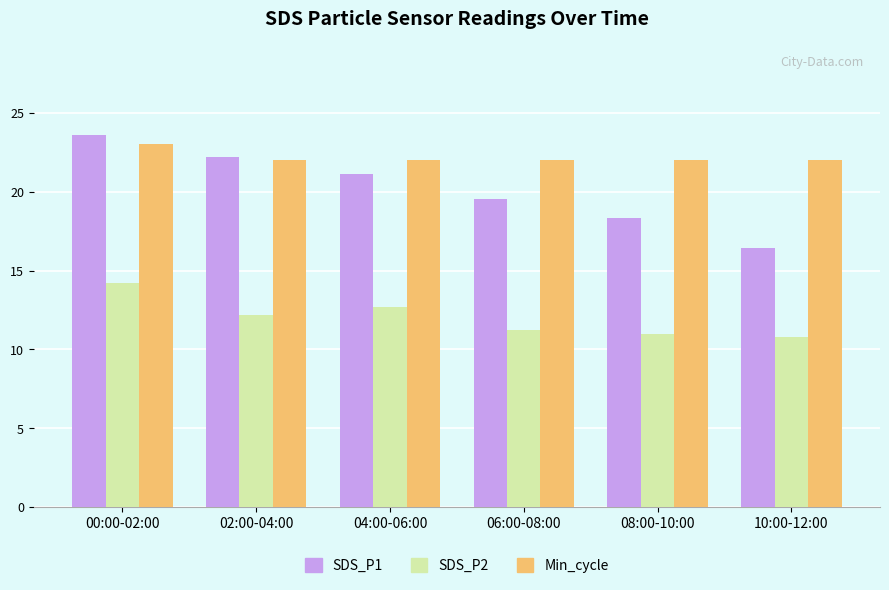

List the series in order of their peak value, highest first.

SDS_P1, Min_cycle, SDS_P2